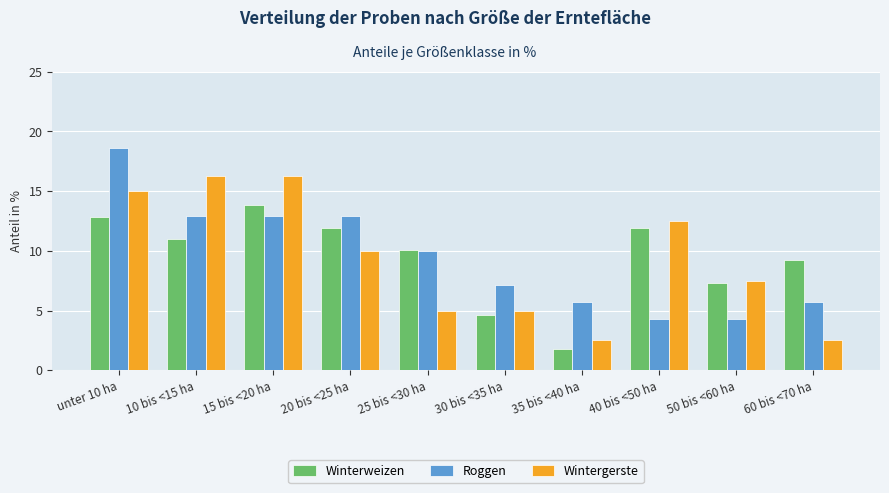

Rank the series at unter 10 ha from lowest to highest value.

Winterweizen, Wintergerste, Roggen